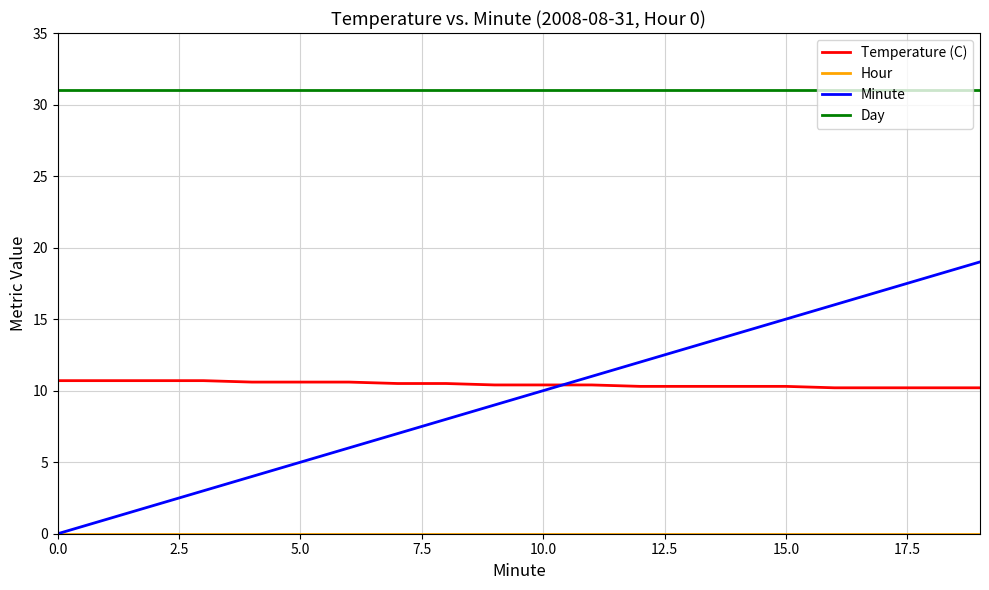

Which series has the widest spread of values?

Minute